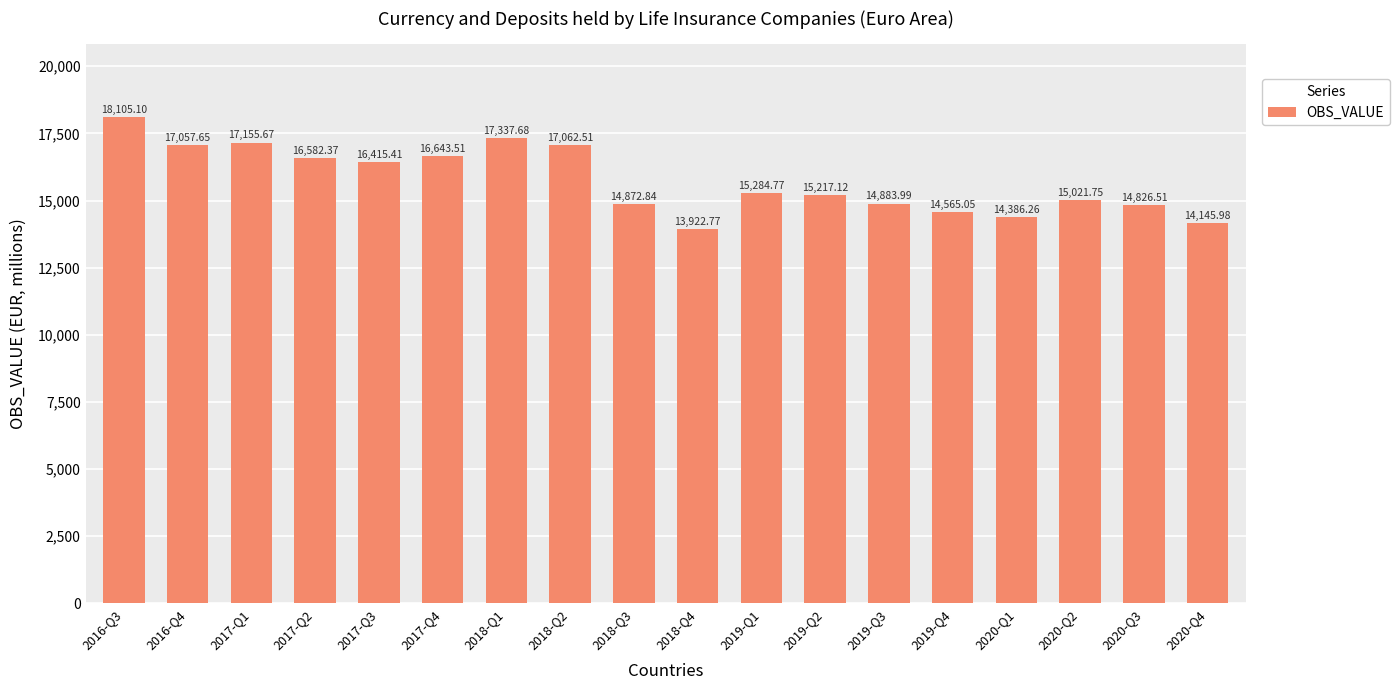

Rank the categories by value from highest to lowest.

2016-Q3, 2018-Q1, 2017-Q1, 2018-Q2, 2016-Q4, 2017-Q4, 2017-Q2, 2017-Q3, 2019-Q1, 2019-Q2, 2020-Q2, 2019-Q3, 2018-Q3, 2020-Q3, 2019-Q4, 2020-Q1, 2020-Q4, 2018-Q4